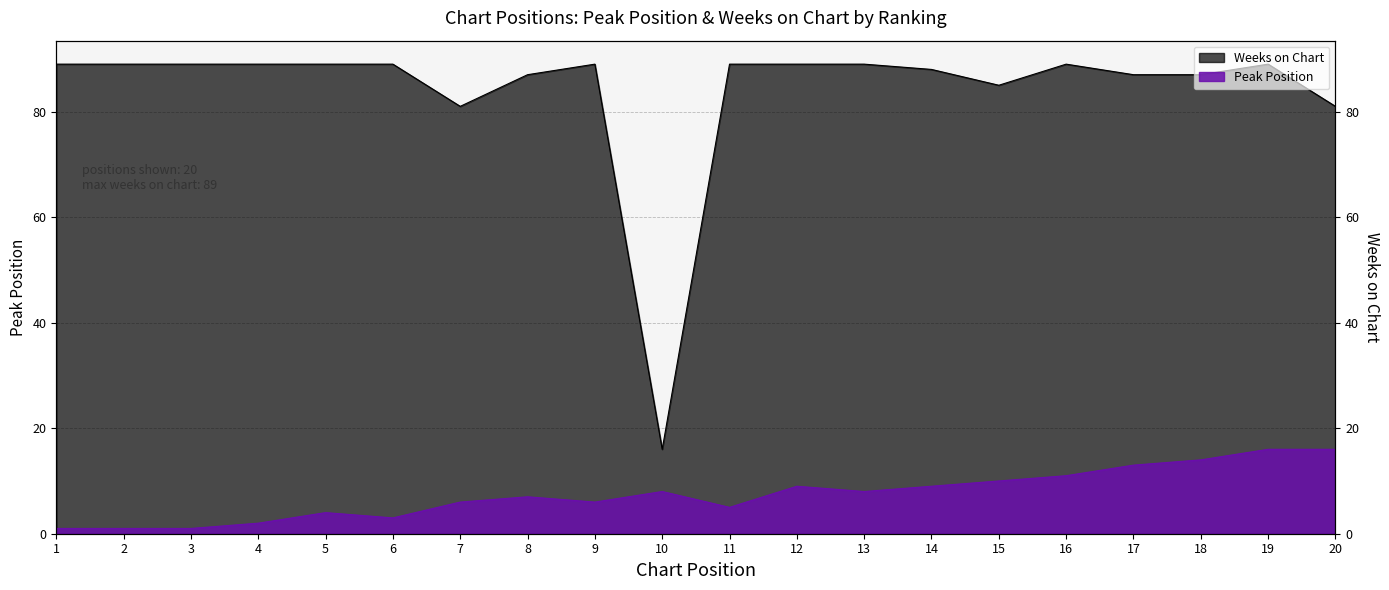

Rank the series at 4 from highest to lowest value.

Weeks on Chart, Peak Position